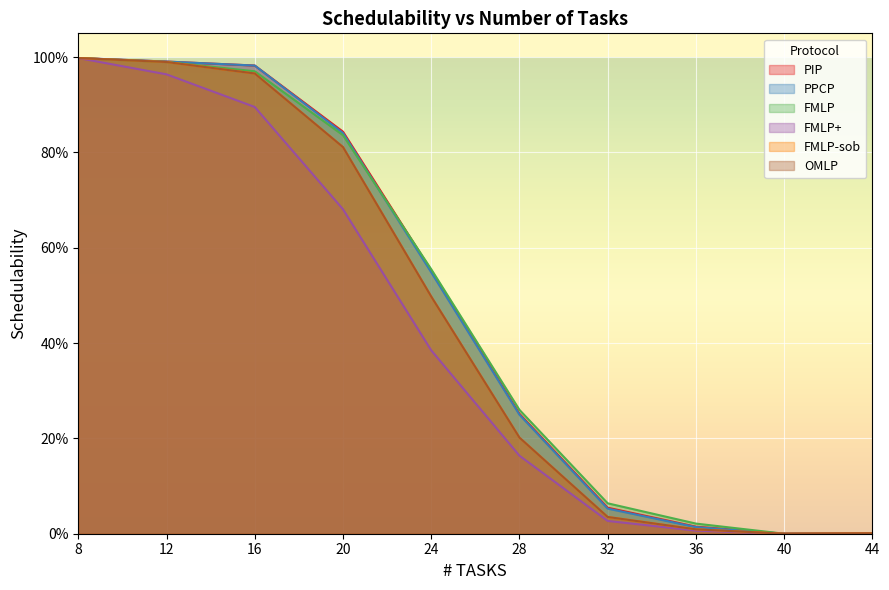

True or false: PPCP and OMLP cross at least once.

False